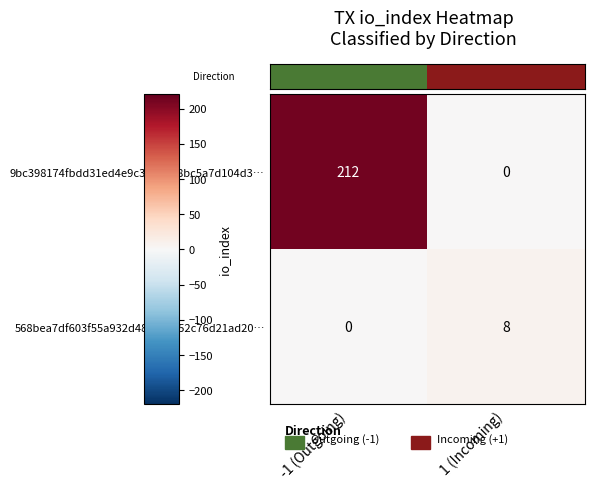

Which series has the largest total across all categories?

9bc398174fbdd31ed4e9c3be5cb8bc5a7d104d3…